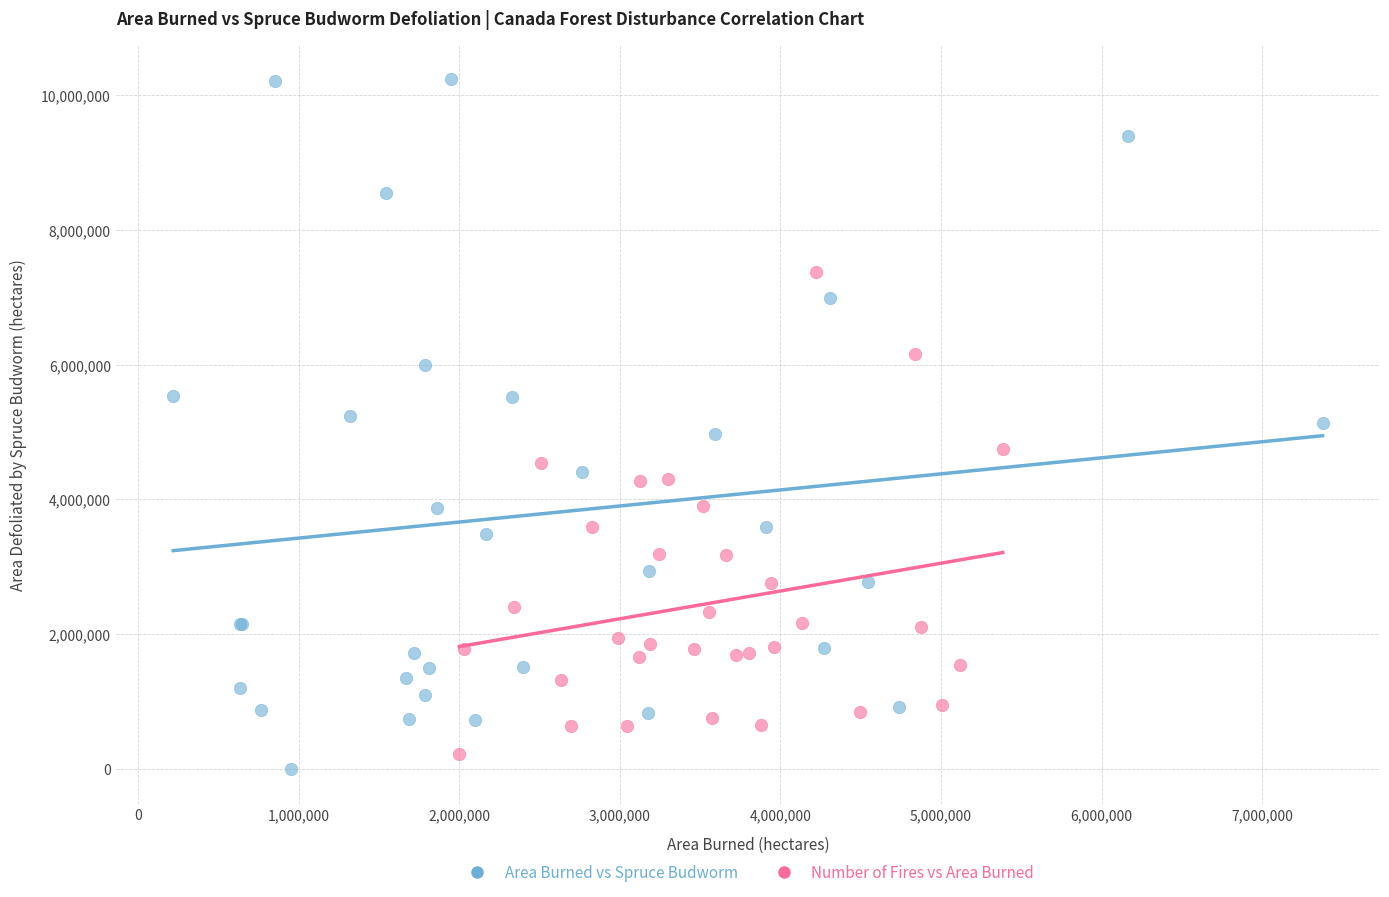

Which series has the largest Y range (max minus min)?

Area Burned vs Spruce Budworm